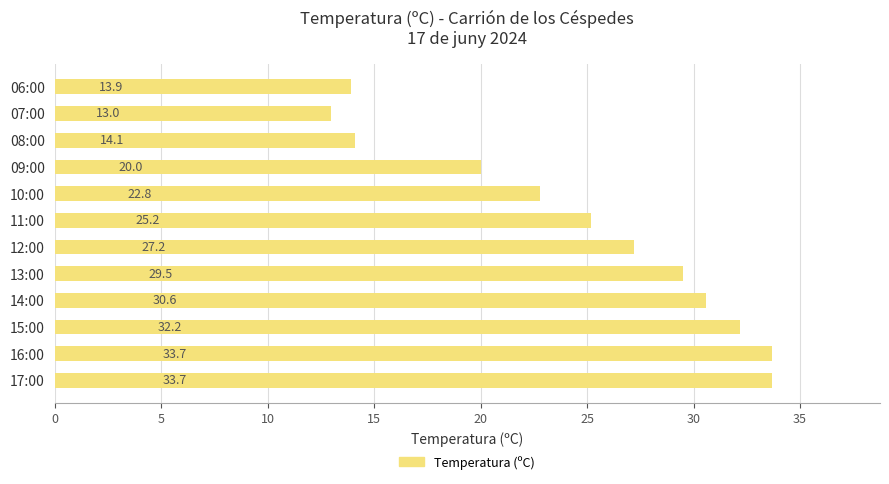

What is the maximum value shown in the chart?

33.7